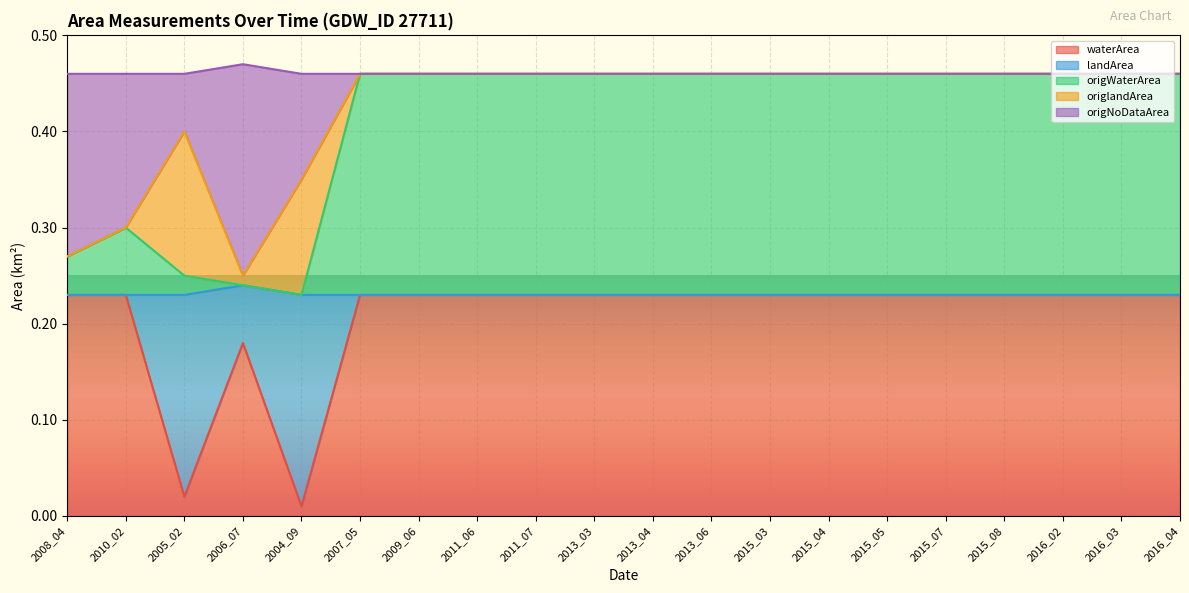

At how many categories does at least one series exceed 0?

20